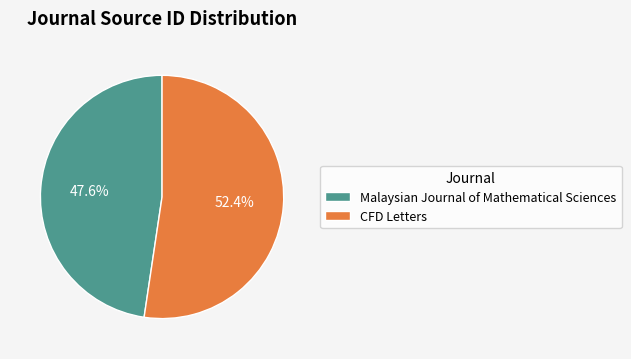

Which slice is the largest?

CFD Letters